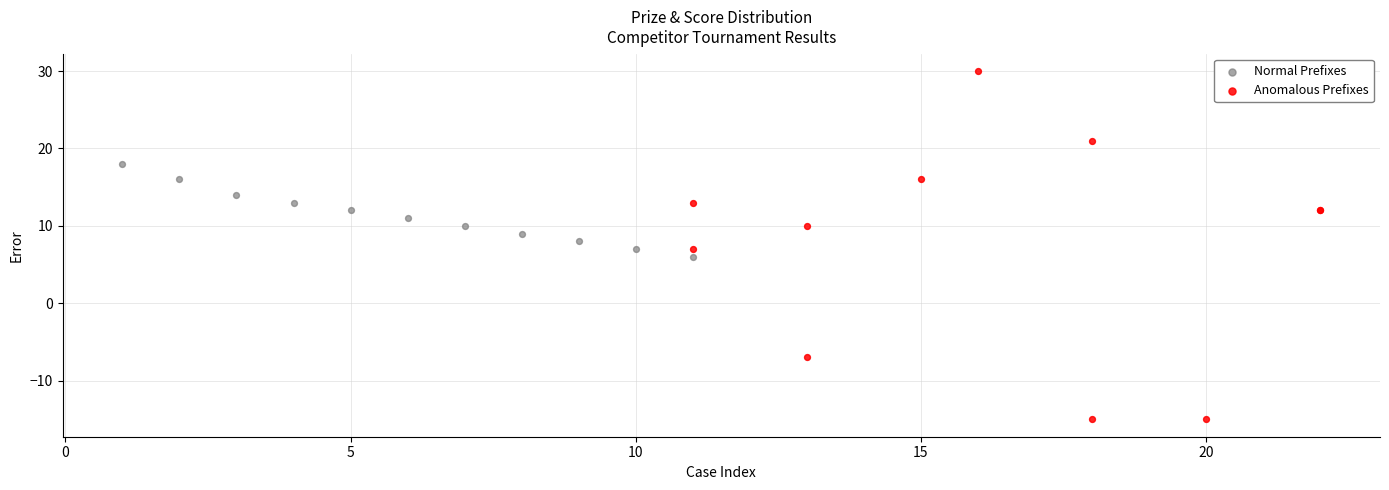

Which series has the largest Y range (max minus min)?

Anomalous Prefixes